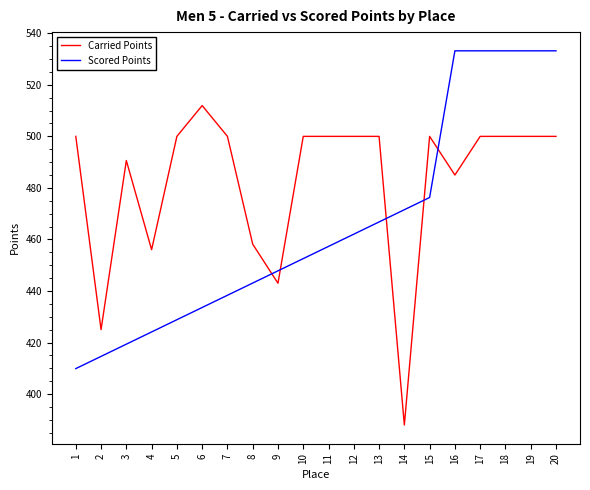

Where is Scored Points nearest to the value 471?

14